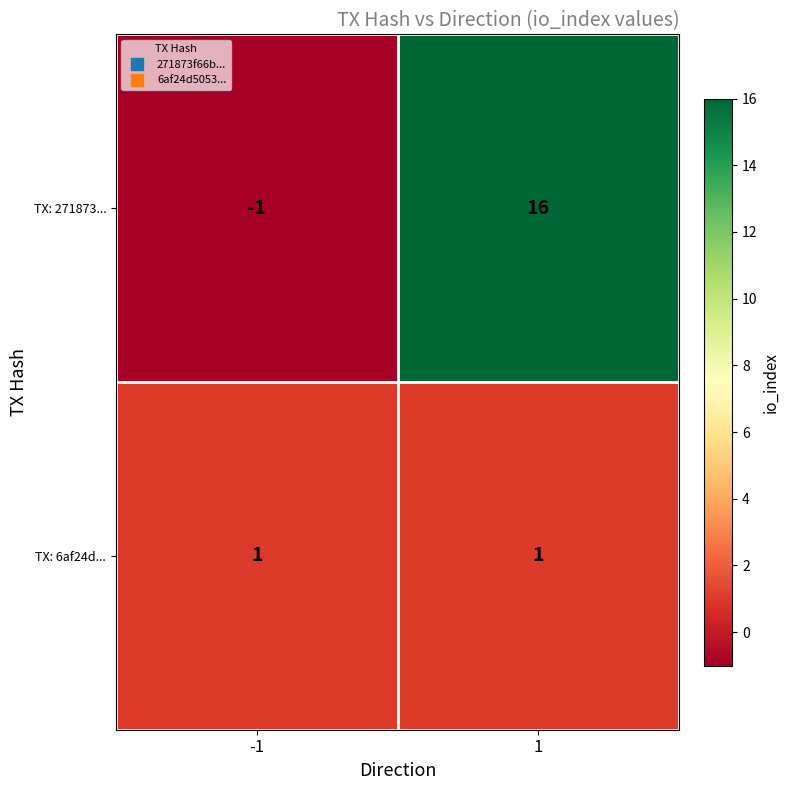

What is the maximum value shown in the chart?

16